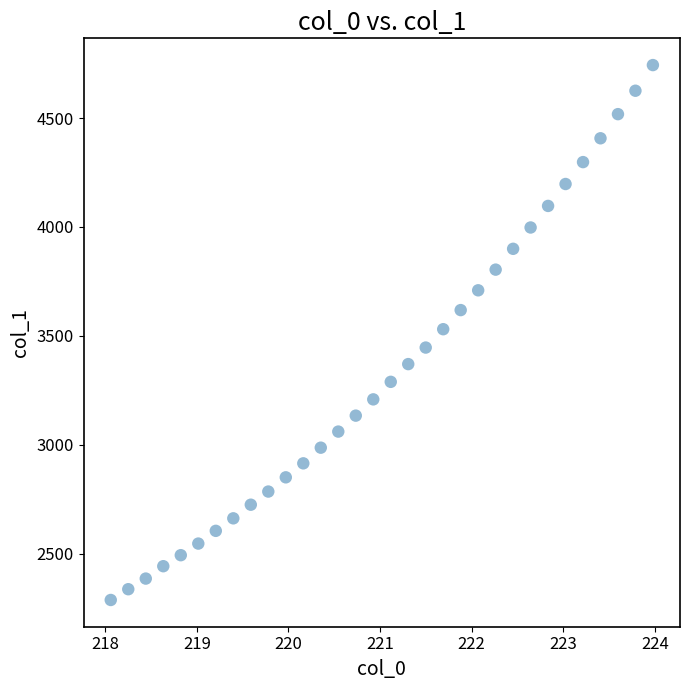

What is the range of X values (max minus min)?

5.9